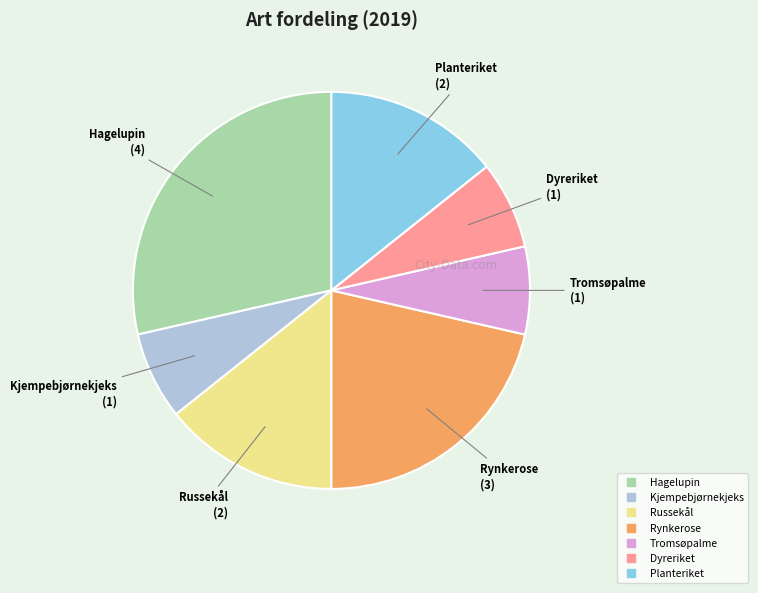

Which has a higher value, Hagelupin or Rynkerose?

Hagelupin